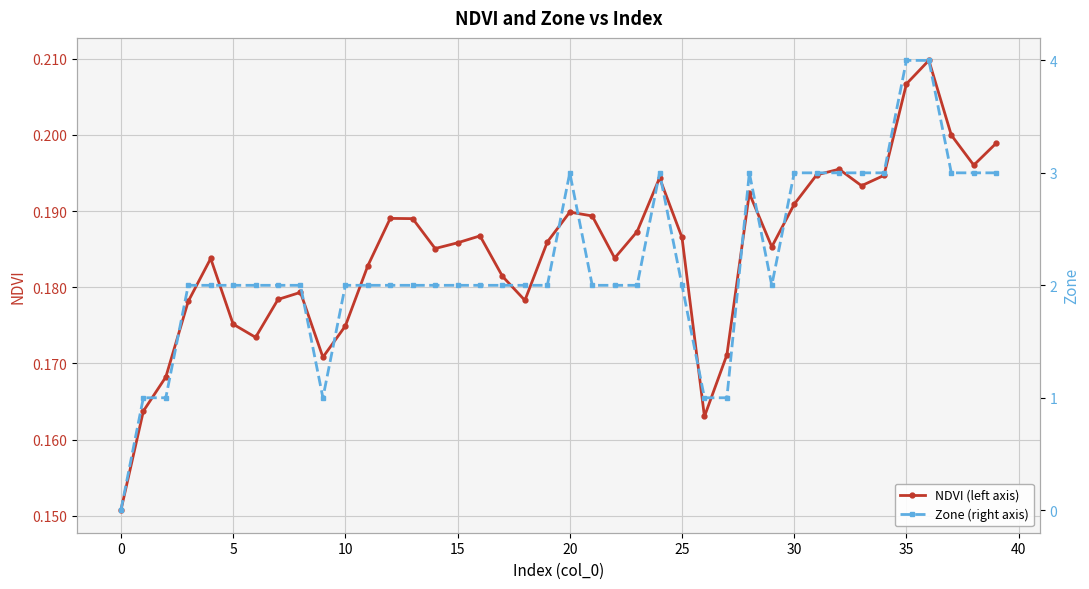

True or false: NDVI (left axis) has more than 1 interior local peaks.

True